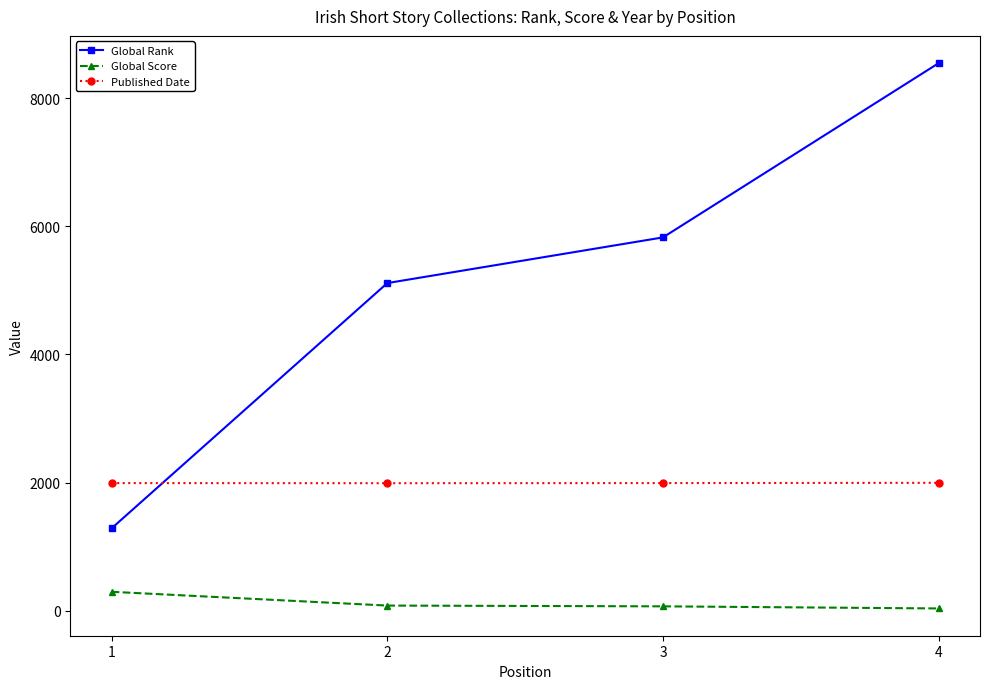

What is the value of the Global Rank point at the 3rd from the left?

5827